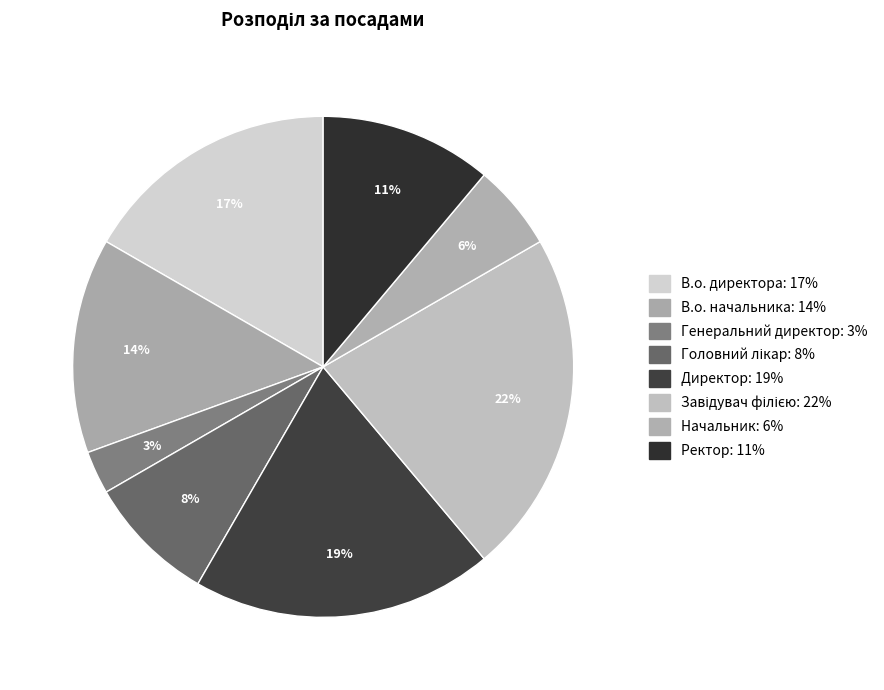

How many slices are in this pie chart?

8